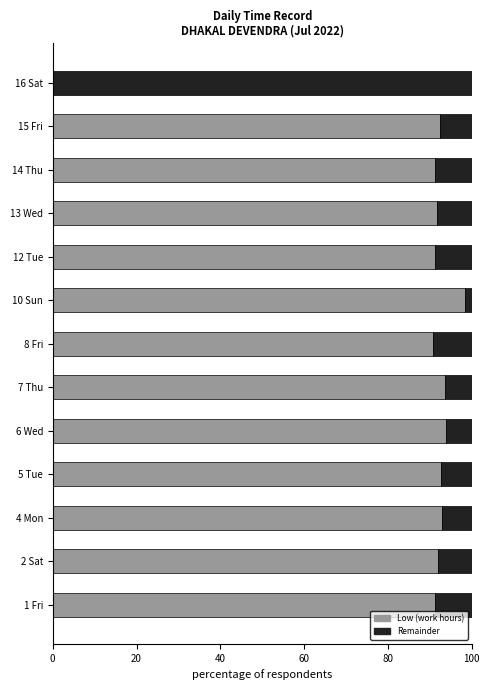

What is the total value across all series at 7 Thu?

100.0